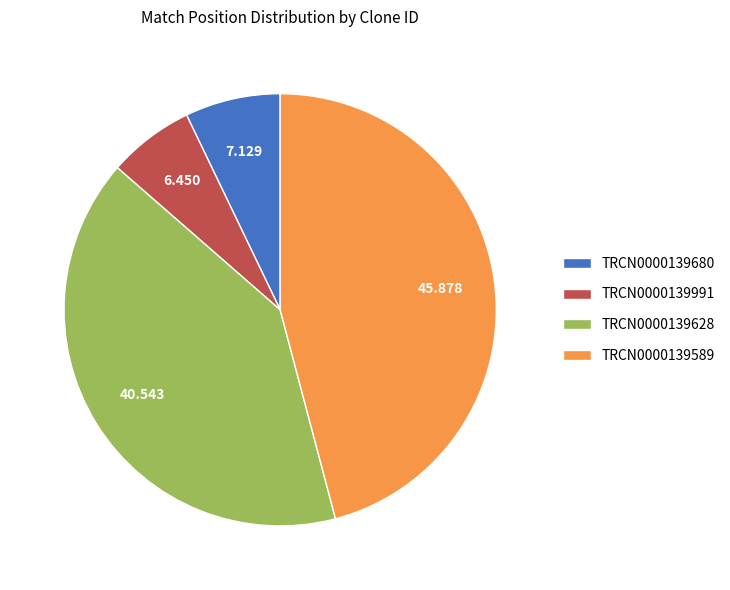

Rank the categories by value from lowest to highest.

TRCN0000139991, TRCN0000139680, TRCN0000139628, TRCN0000139589